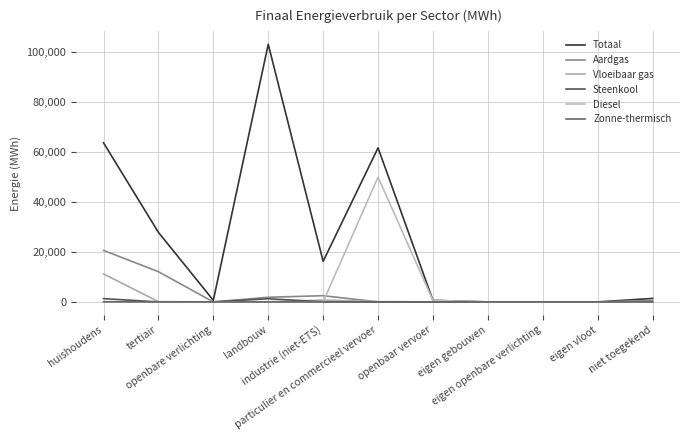

Is this an area chart (filled region under the line)?

No